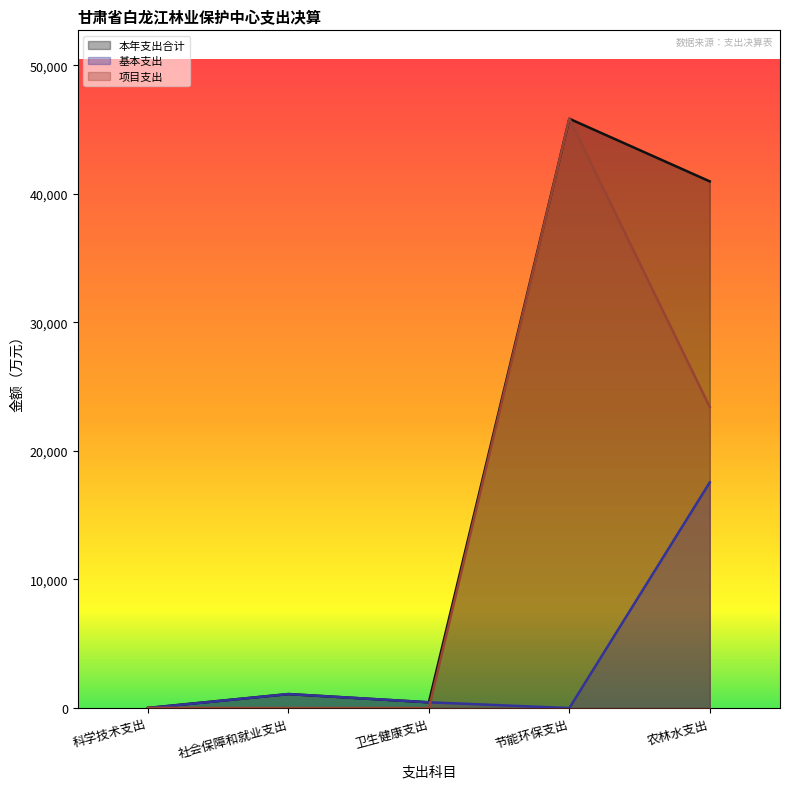

How many series are shown in this chart?

3